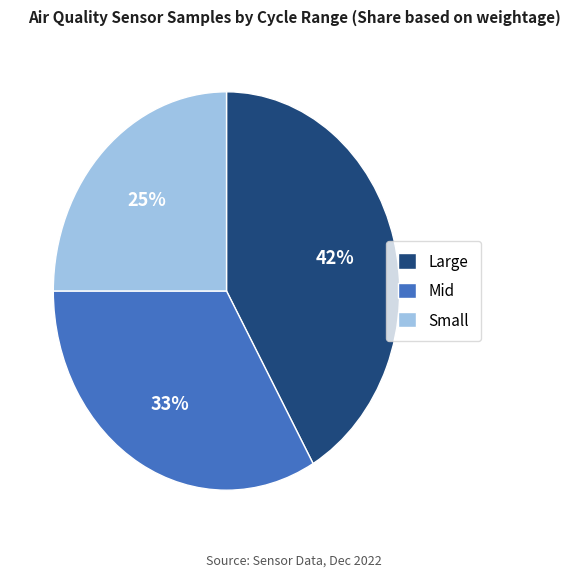

Is the sum of Small and Mid greater than half?

Yes